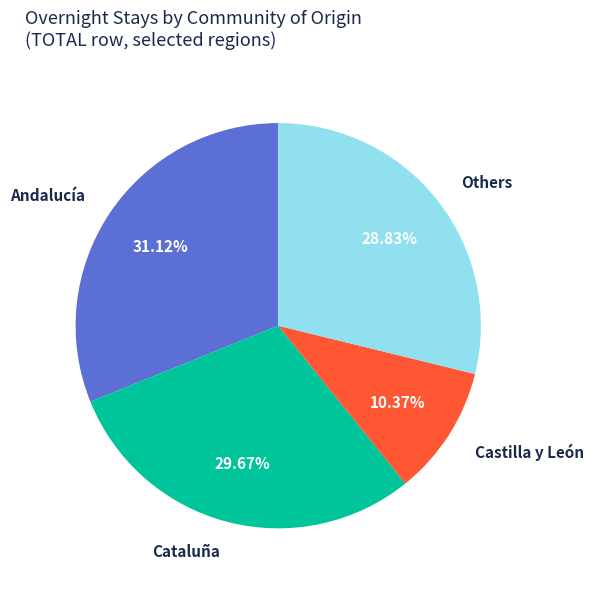

Between Cataluña and Others, which is larger?

Cataluña